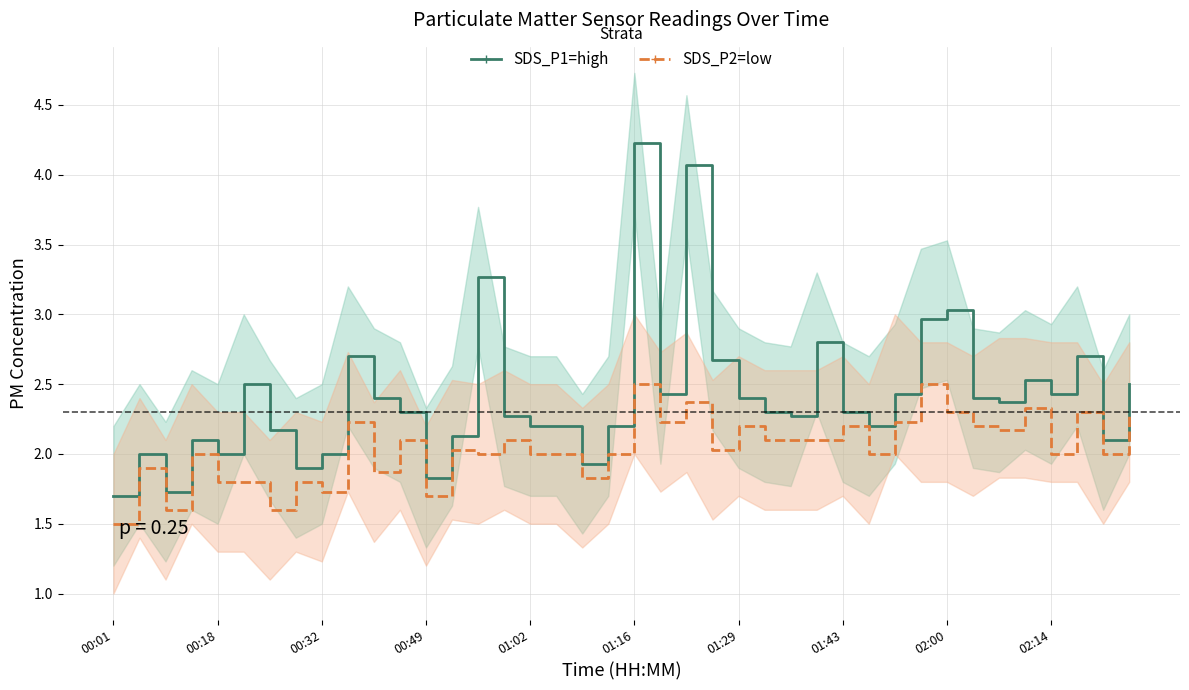

The SDS_P1 series shows 2.2 at 19. True or false?

True